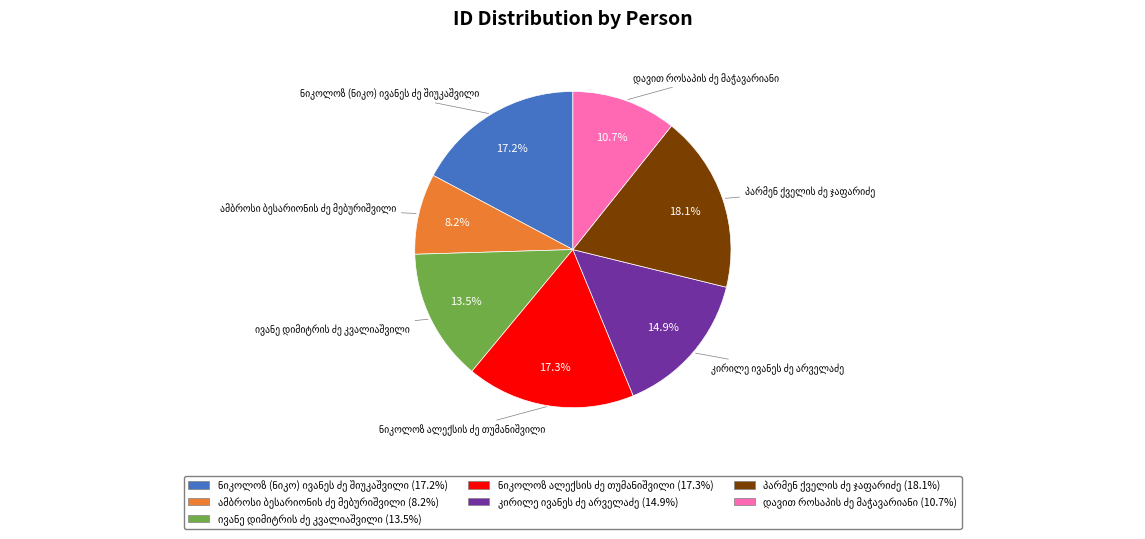

Is there a majority slice in this chart?

No